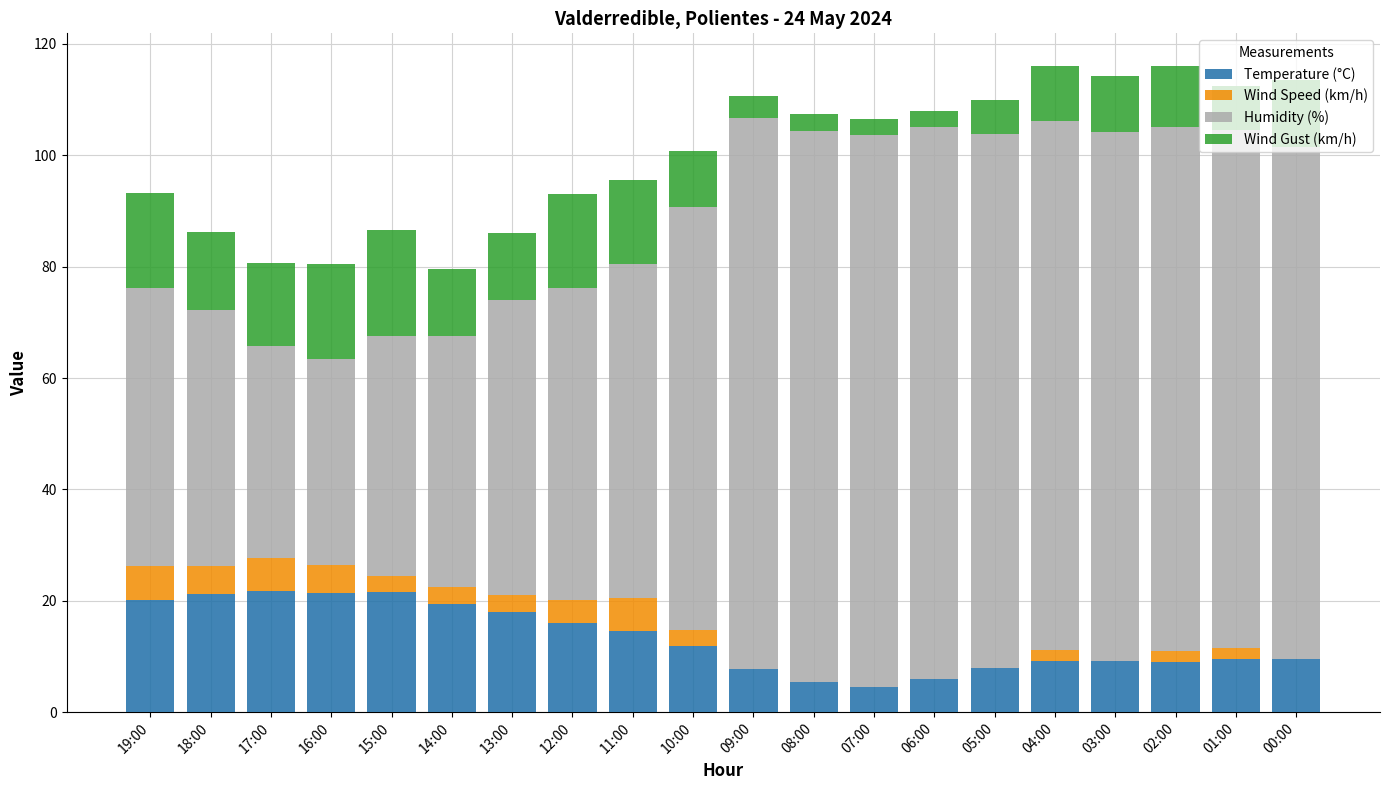

The value of Temperature (°C) at 08:00 is 5.4. True or false?

True